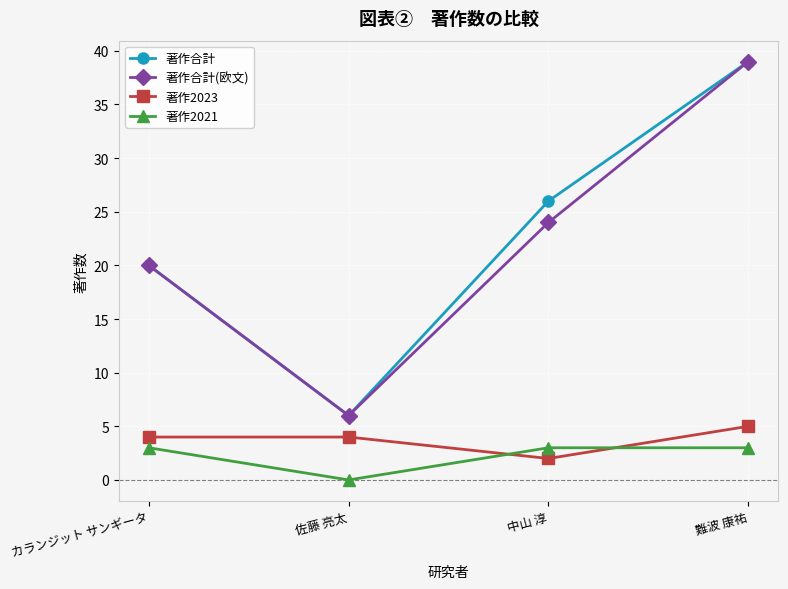

Which label corresponds to the largest value in the chart?

難波 康祐